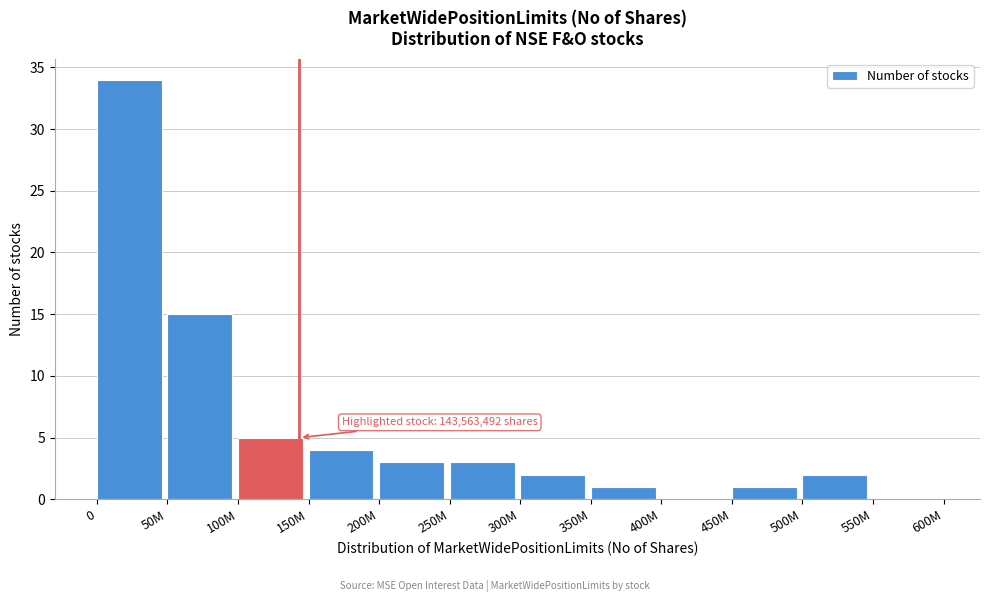

Reading right to left, extract all data points from this chart.

550M=0	500M=2	450M=1	400M=0	350M=1	300M=2	250M=3	200M=3	150M=4	100M=5	50M=15	0=34